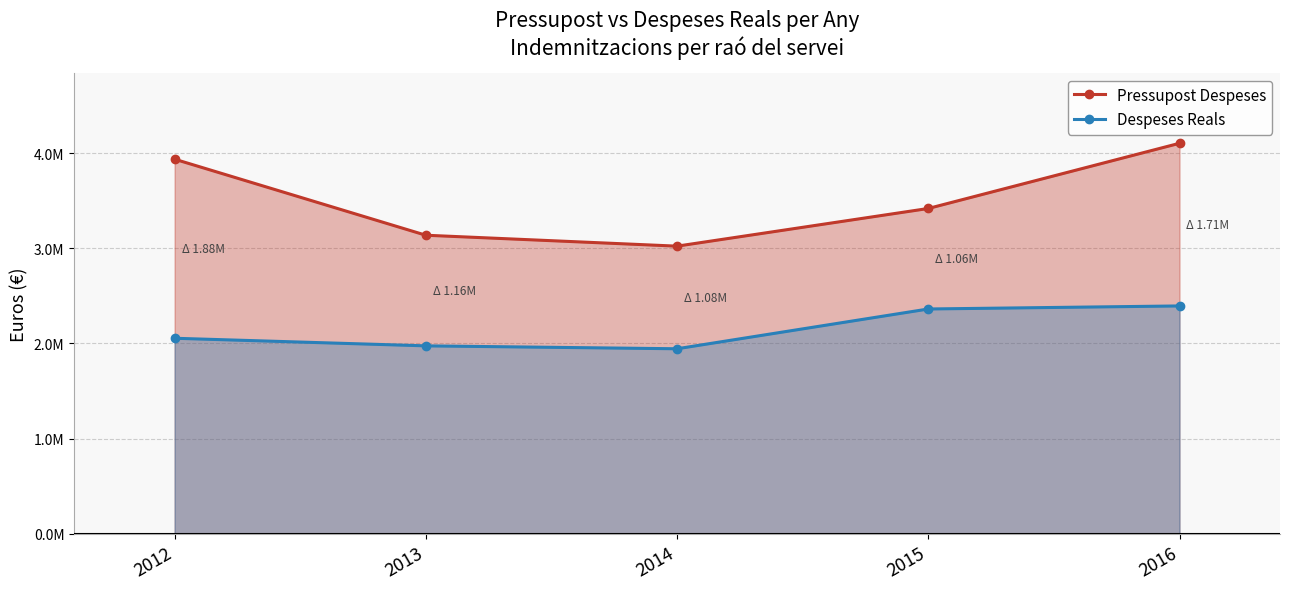

At which category does the chart reach its minimum across all series?

2014